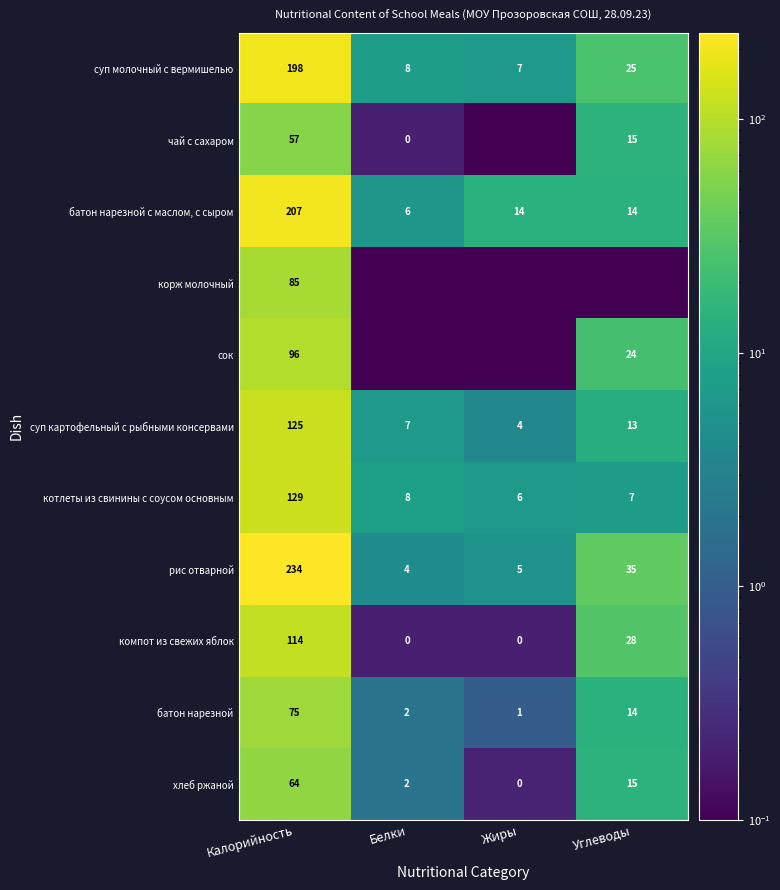

At which label is батон нарезной closest to 38?

Углеводы